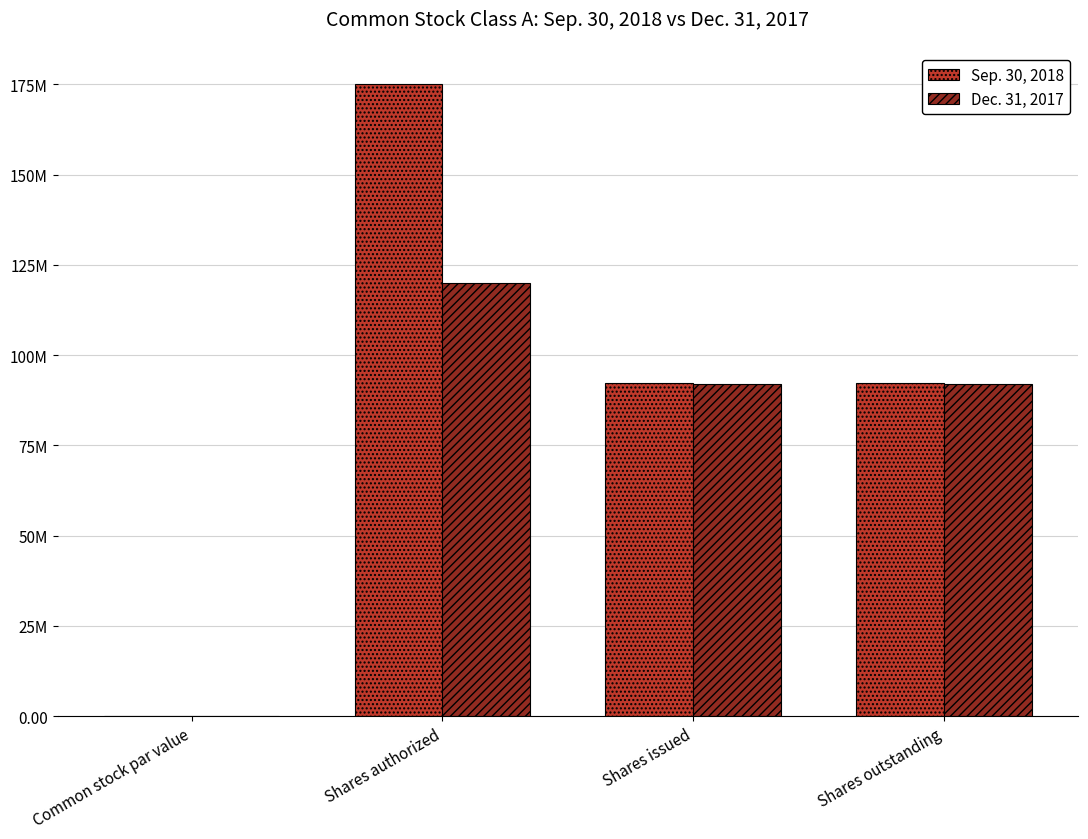

What is the label of the 3rd bar from the right?

Shares authorized